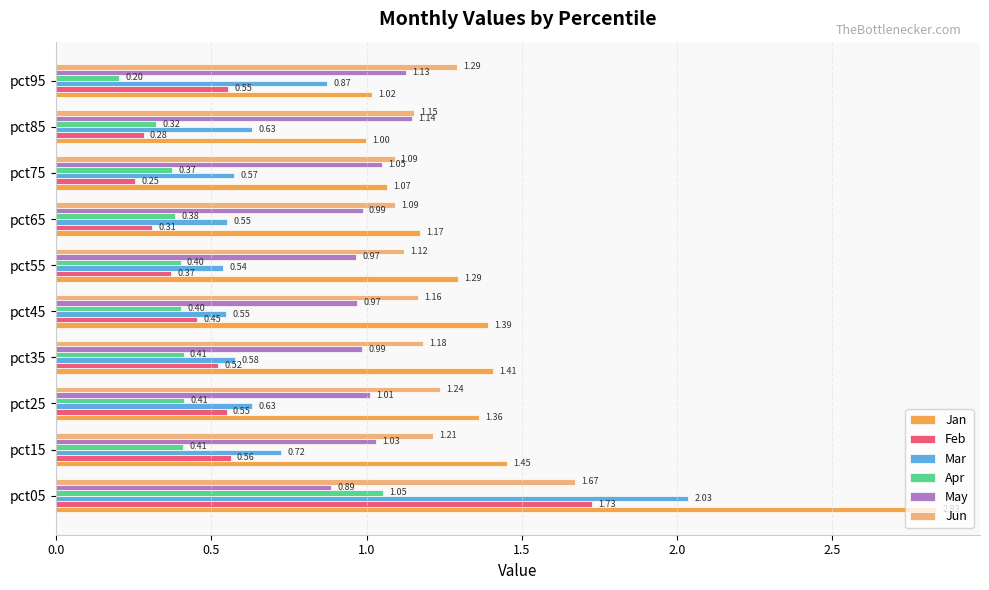

Count the number of data series in this chart.

6